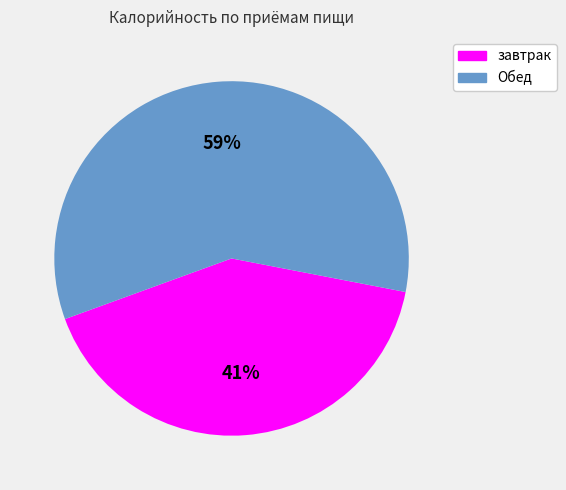

Count the number of slices in the pie.

2